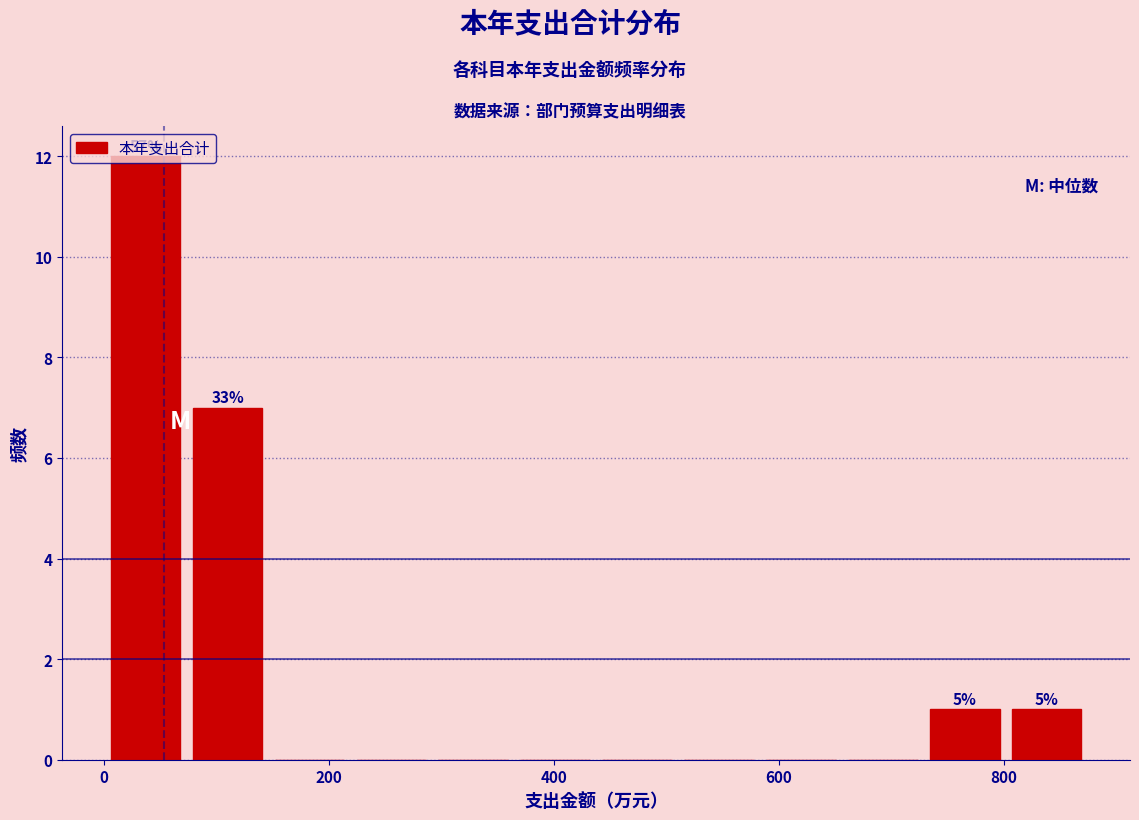

Around what value on the x-axis is the tallest bar? Give the approximate position of its centre, as read against the axis.

40